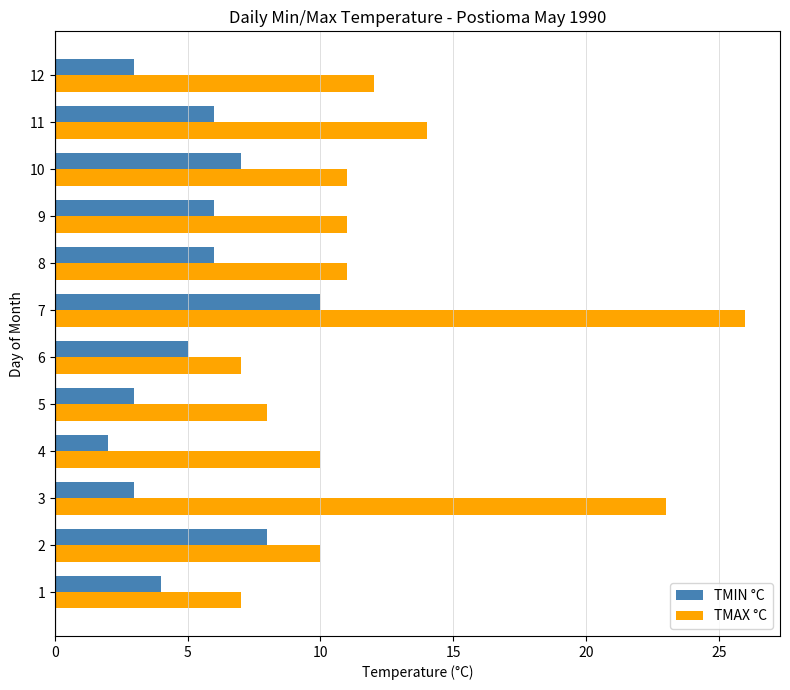

Which category has the highest value in the TMAX °C series?

7